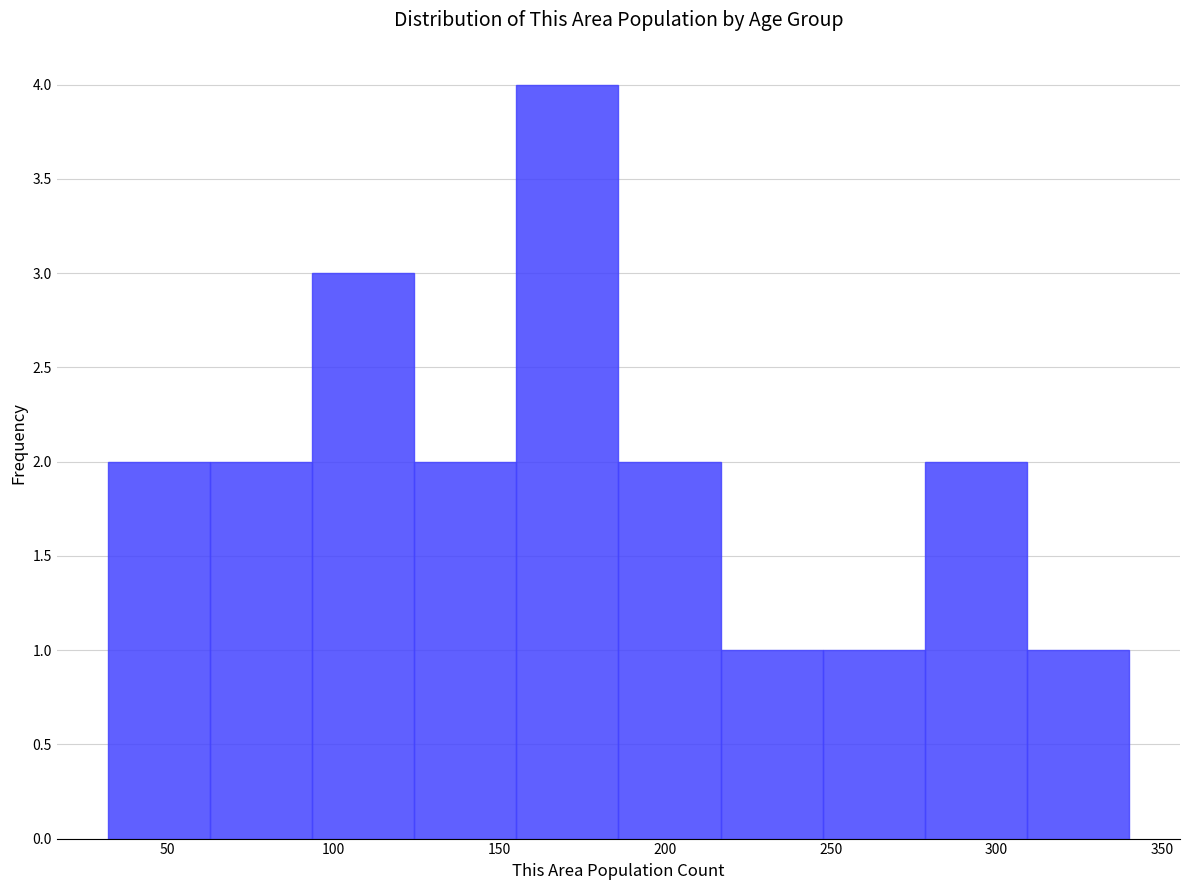

How tall is the bar that spans 185 to 215 on the x-axis? Neither the bar edges nor the heights are printed on the chart, so give them approximately, as read against the axes.

2